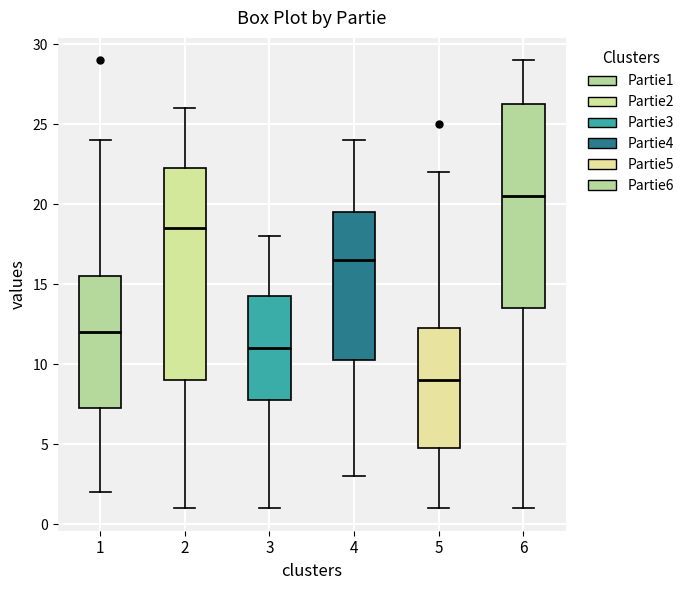

Which box has the highest median line?

6